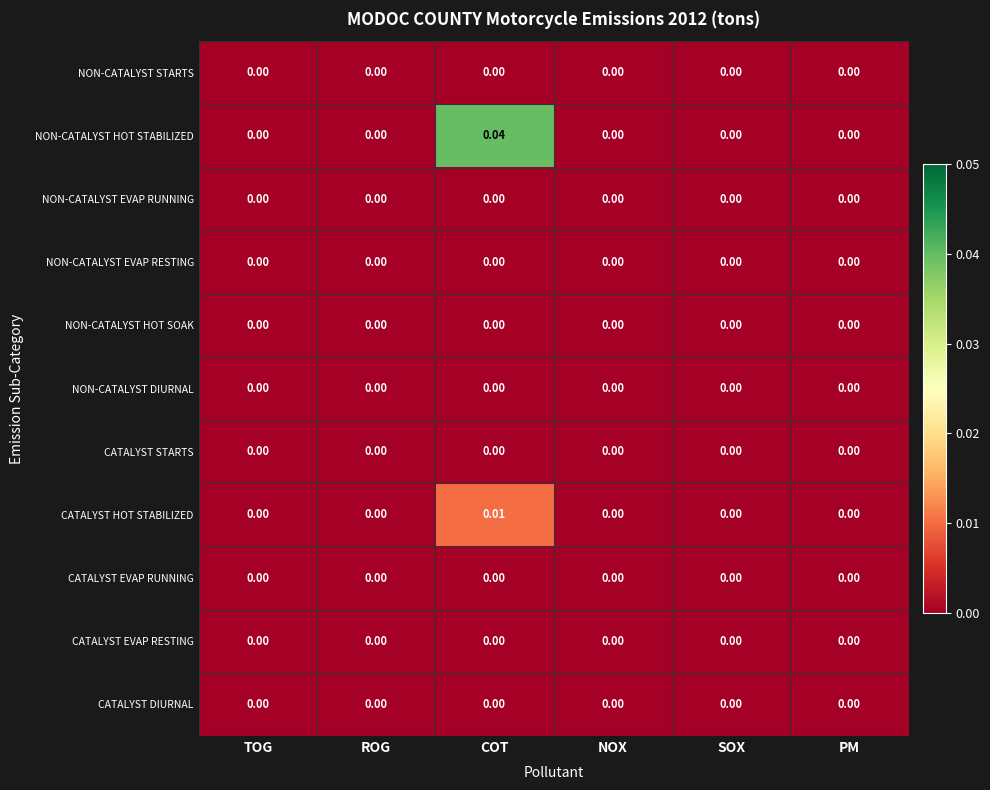

At which label does NON-CATALYST HOT STABILIZED reach its peak?

COT